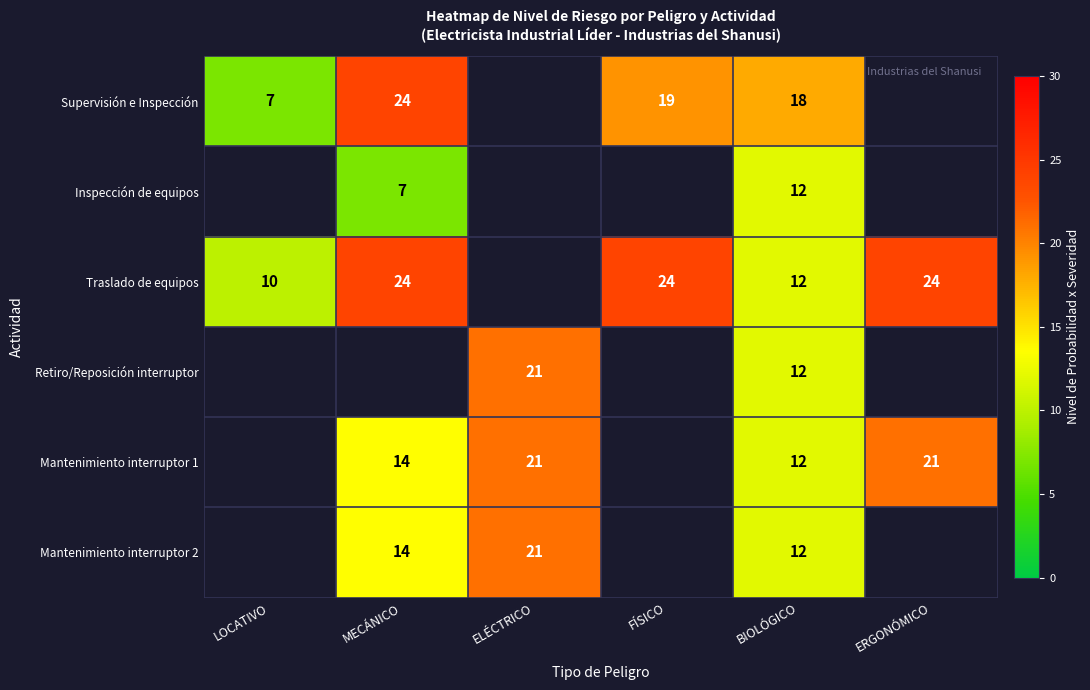

What is the total value across all series at BIOLÓGICO?

78